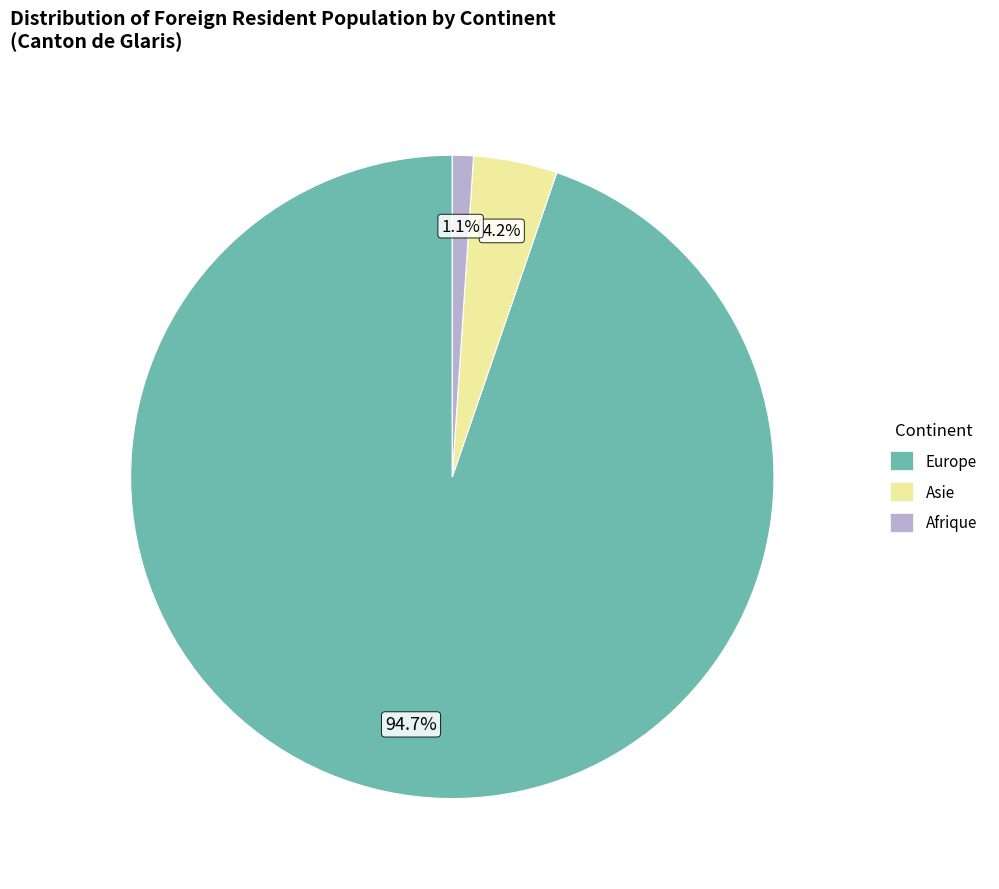

How many segments does this pie chart have?

3